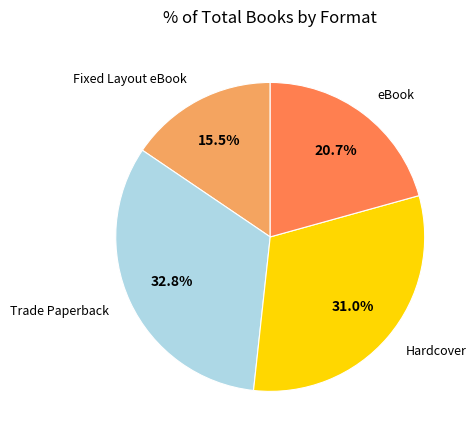

Does any single category account for the majority?

No